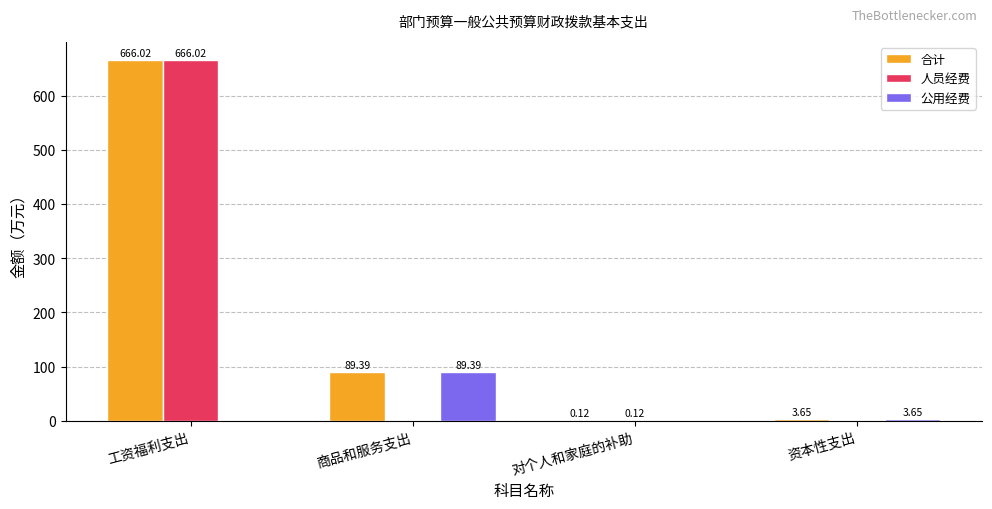

What is the sum of all 合计 values?

759.2